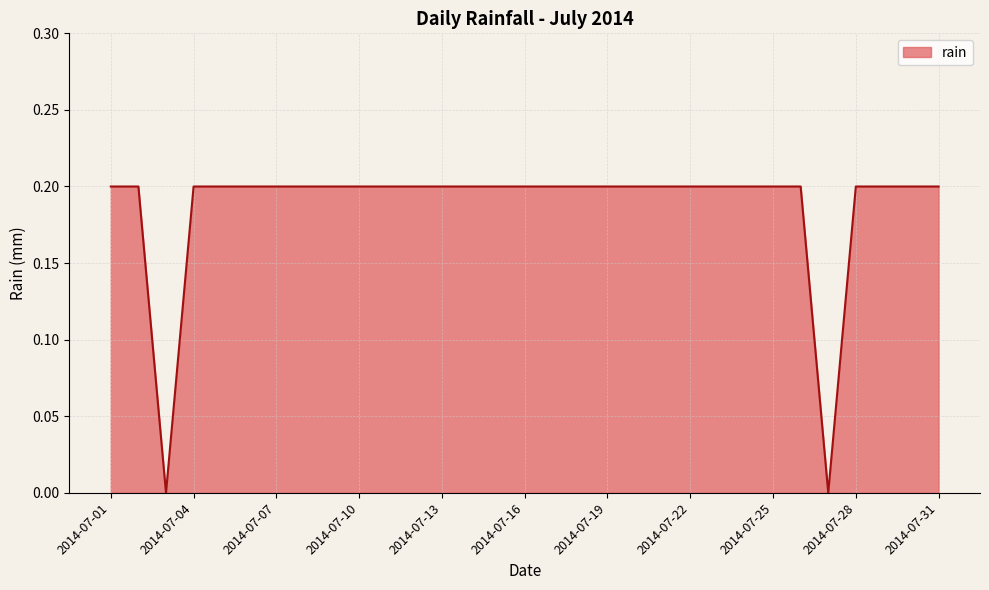

What is the average value?

0.2